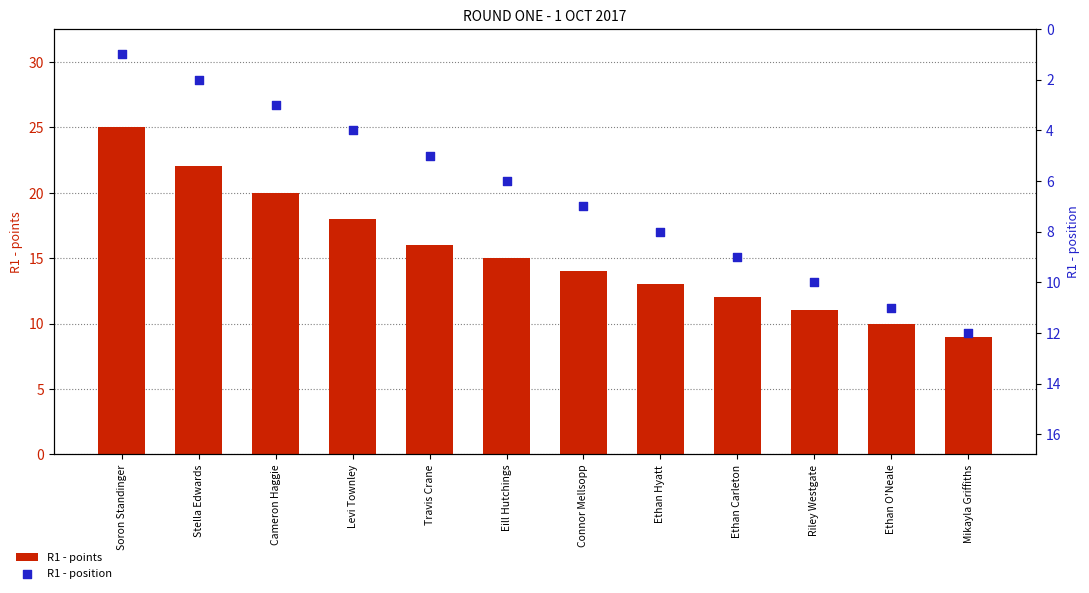

What is the total value across all series at Connor Mellsopp?

21